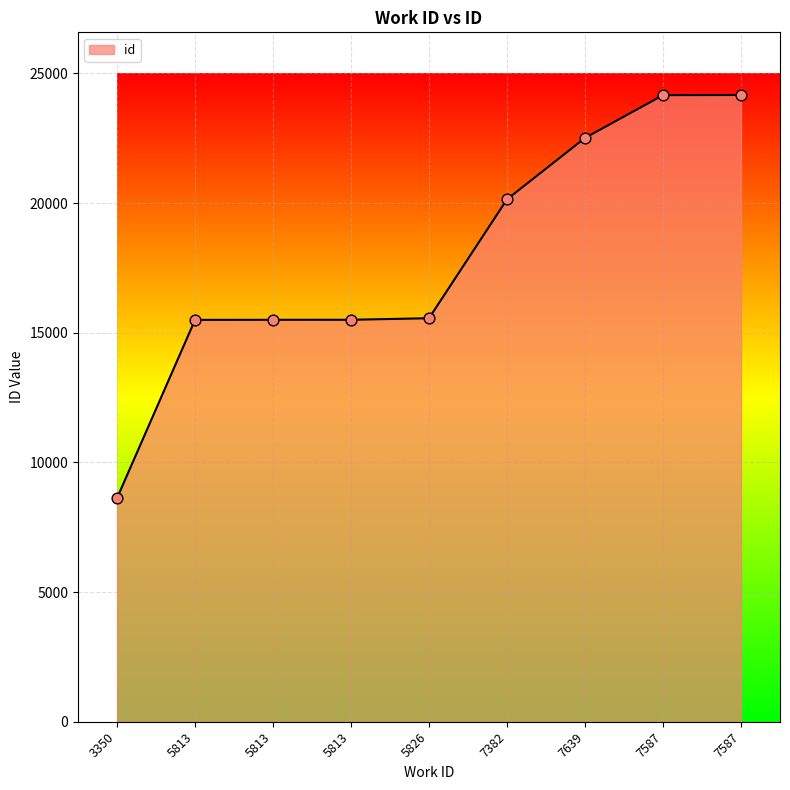

What is the change in value from 5813 to 7587?

+8663